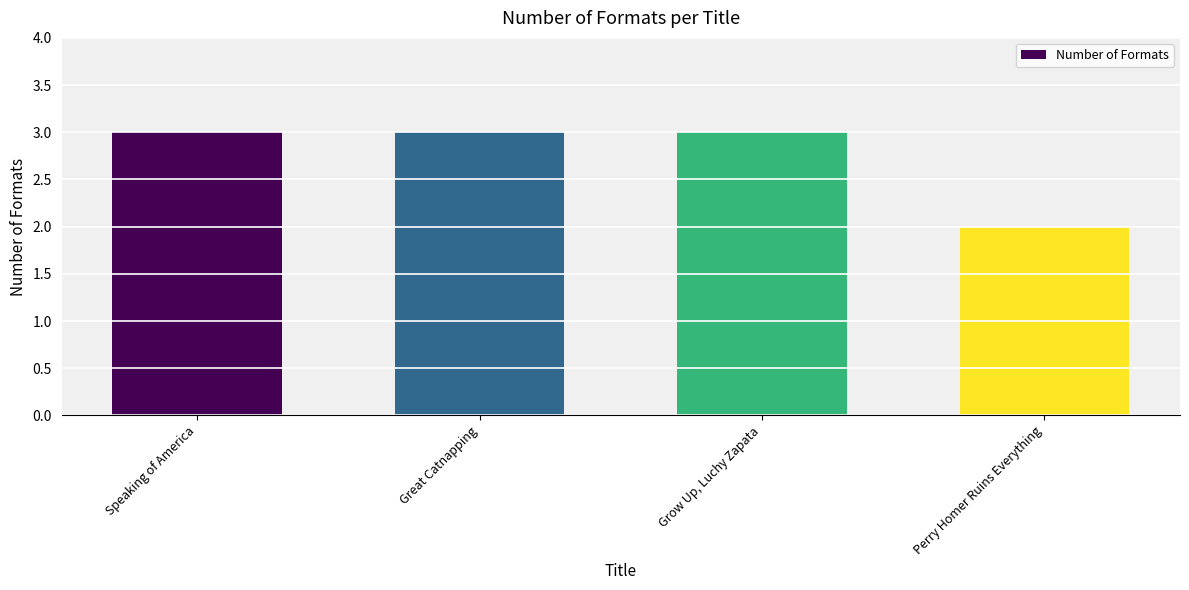

What is the label of the 4th bar from the left?

Perry Homer Ruins Everything